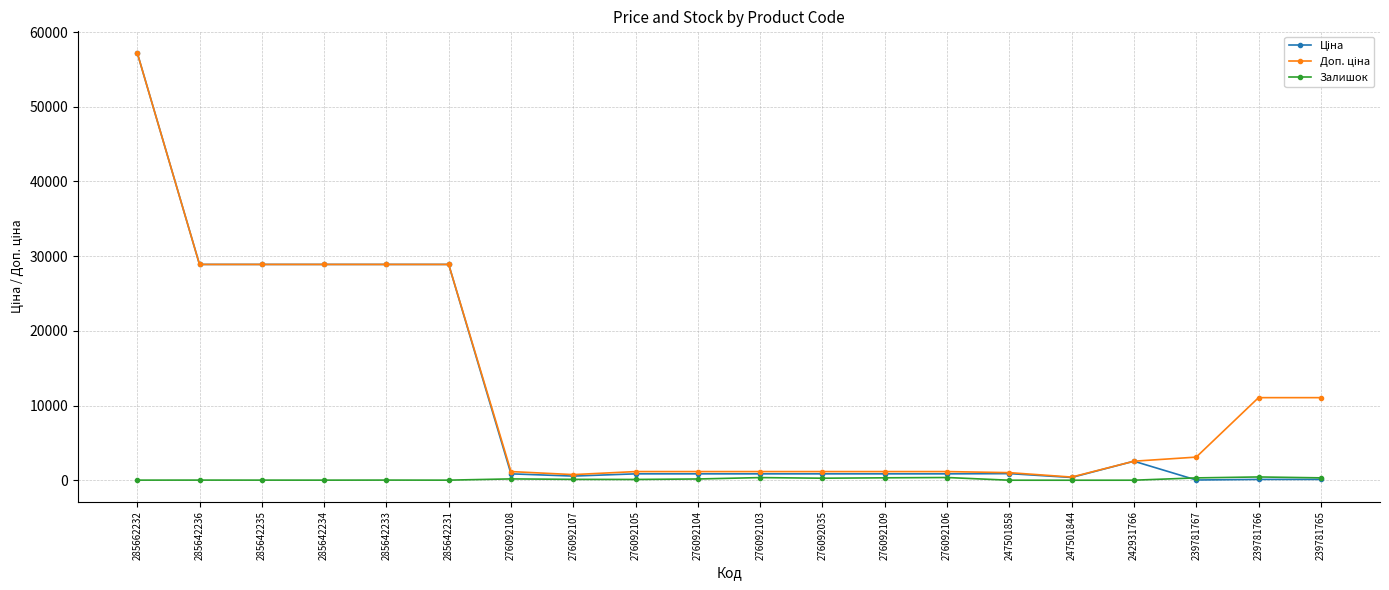

At which category is the sum across all series the highest?

285662232